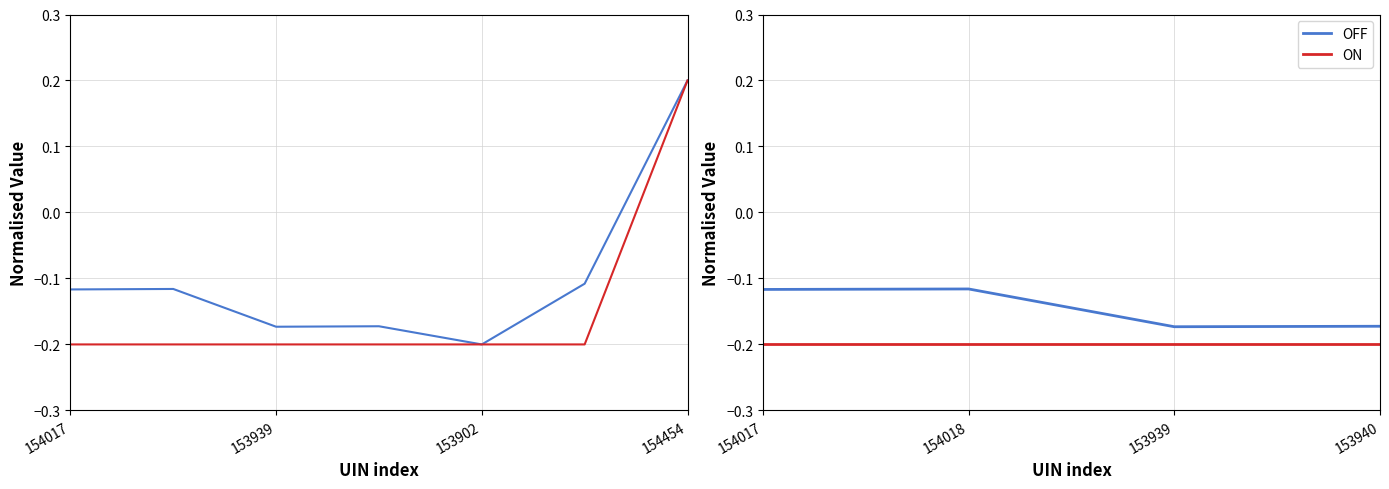

Does the chart display data point markers on the line(s)?

No